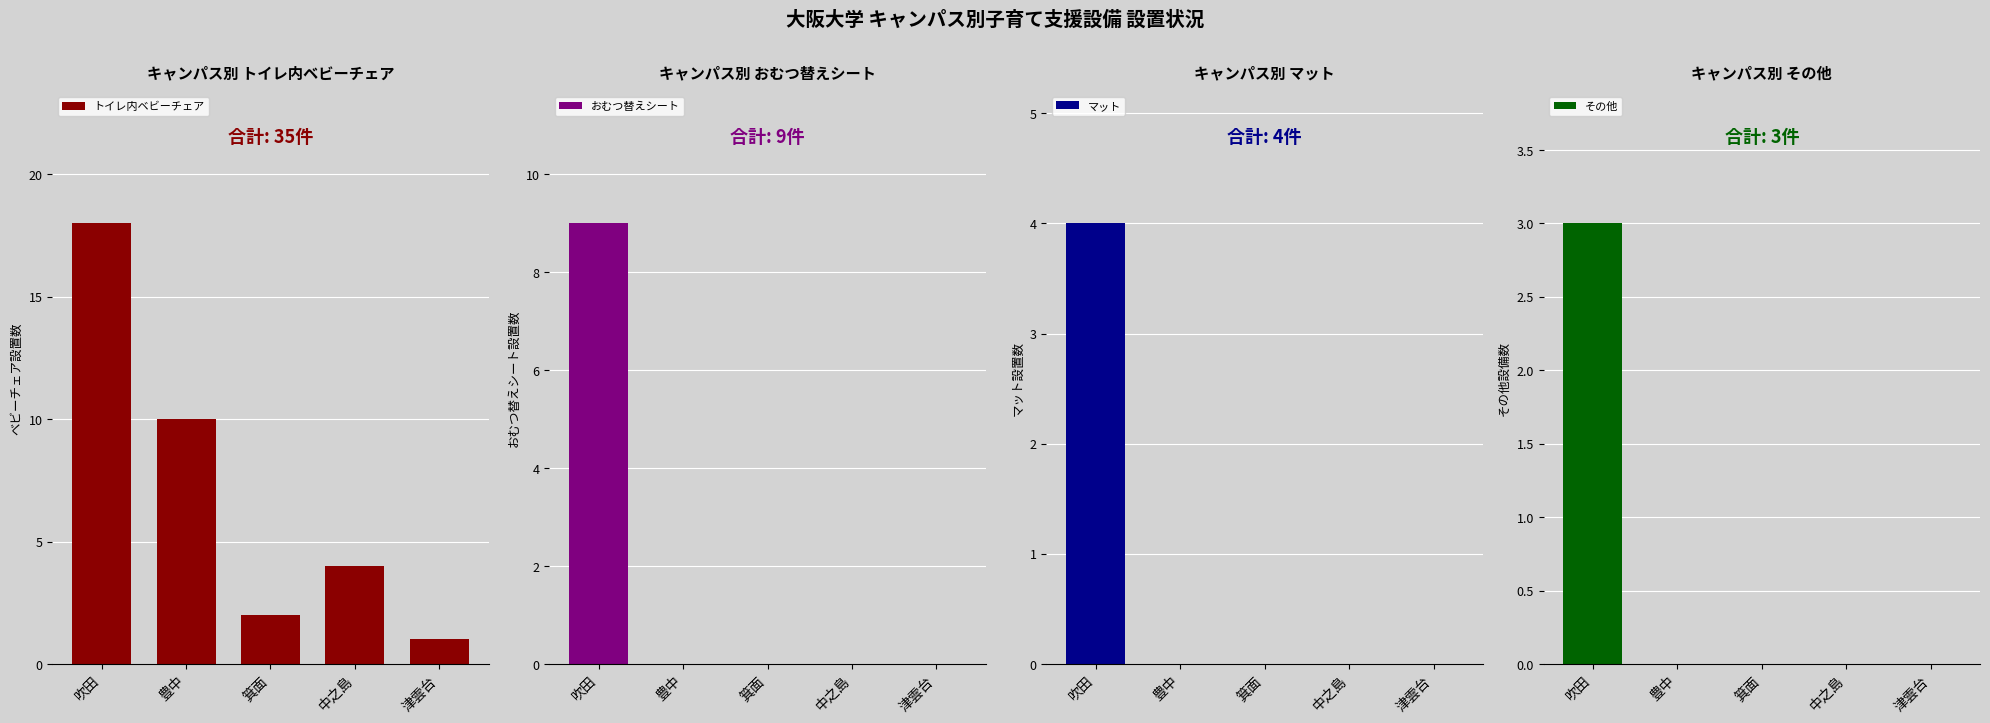

Reading left to right, extract all data points from this chart.

トイレ内ベビーチェア: 吹田=18	豊中=10	箕面=2	中之島=4	津雲台=1
おむつ替えシート: 吹田=9	豊中=0	箕面=0	中之島=0	津雲台=0
マット: 吹田=4	豊中=0	箕面=0	中之島=0	津雲台=0
その他: 吹田=3	豊中=0	箕面=0	中之島=0	津雲台=0